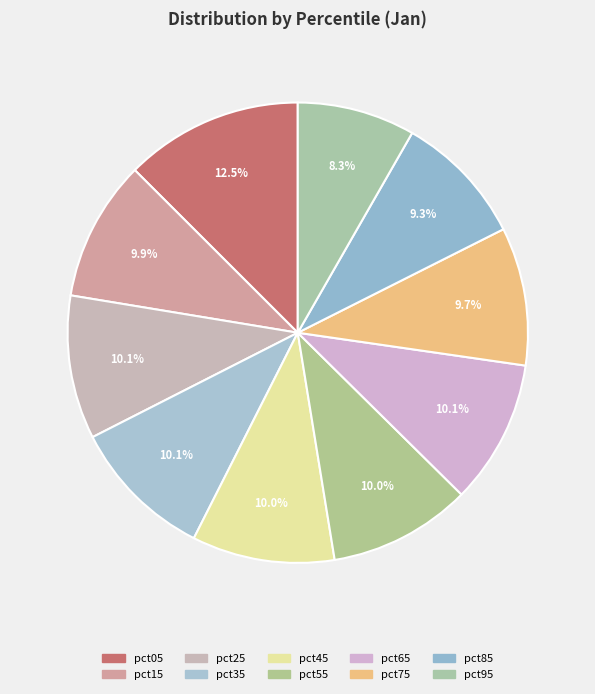

Combined, what portion of the pie is pct95 and pct65?

18.4%